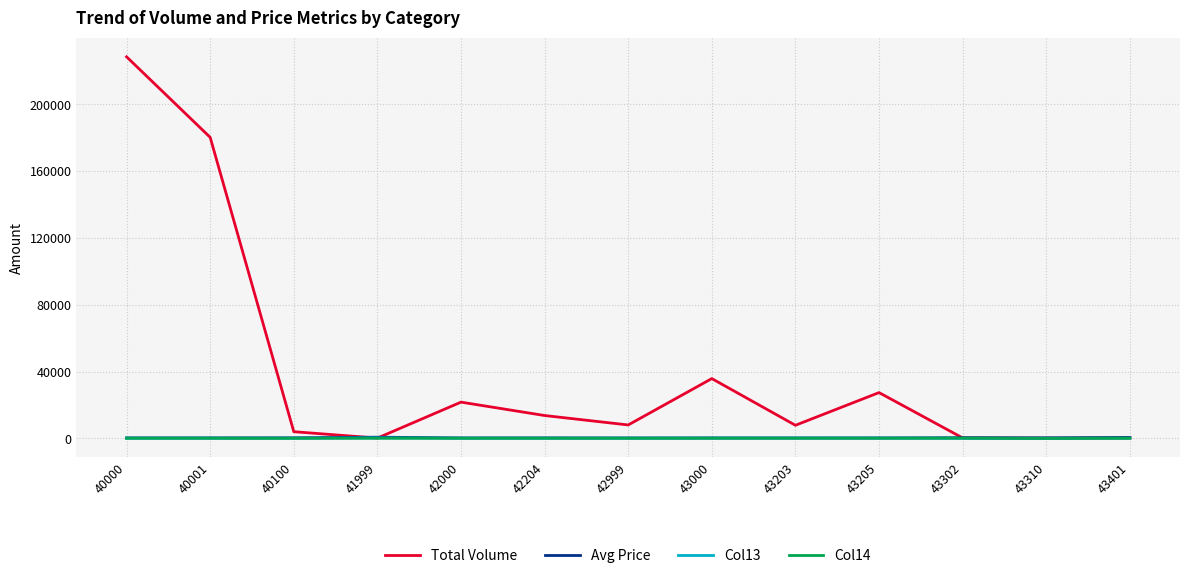

What is the total value across all series at 42204?

14112.6